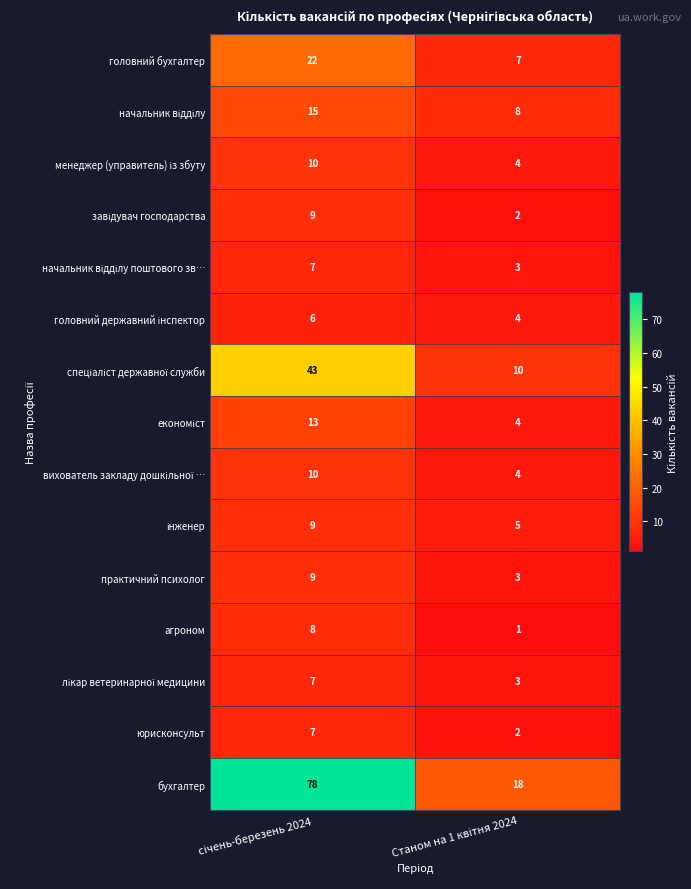

What is the difference between the maximum and minimum values in the практичний психолог series?

6